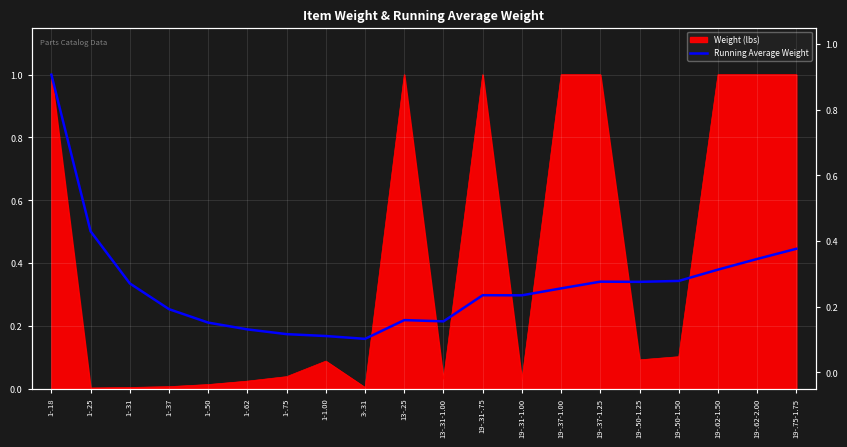

What is the value of the 6th point from the left?

0.2